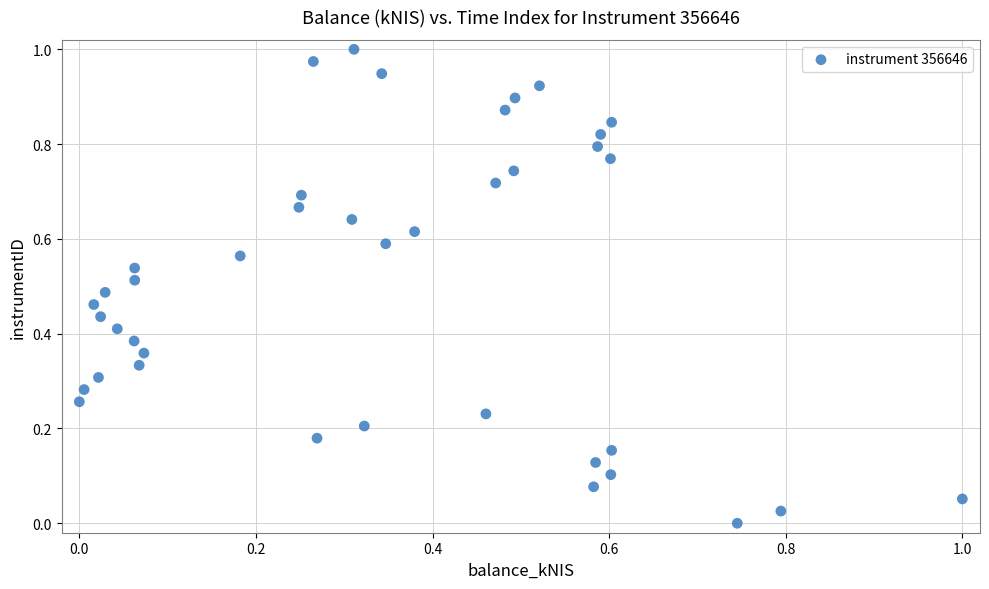

How many points are shown in the scatter plot?

40